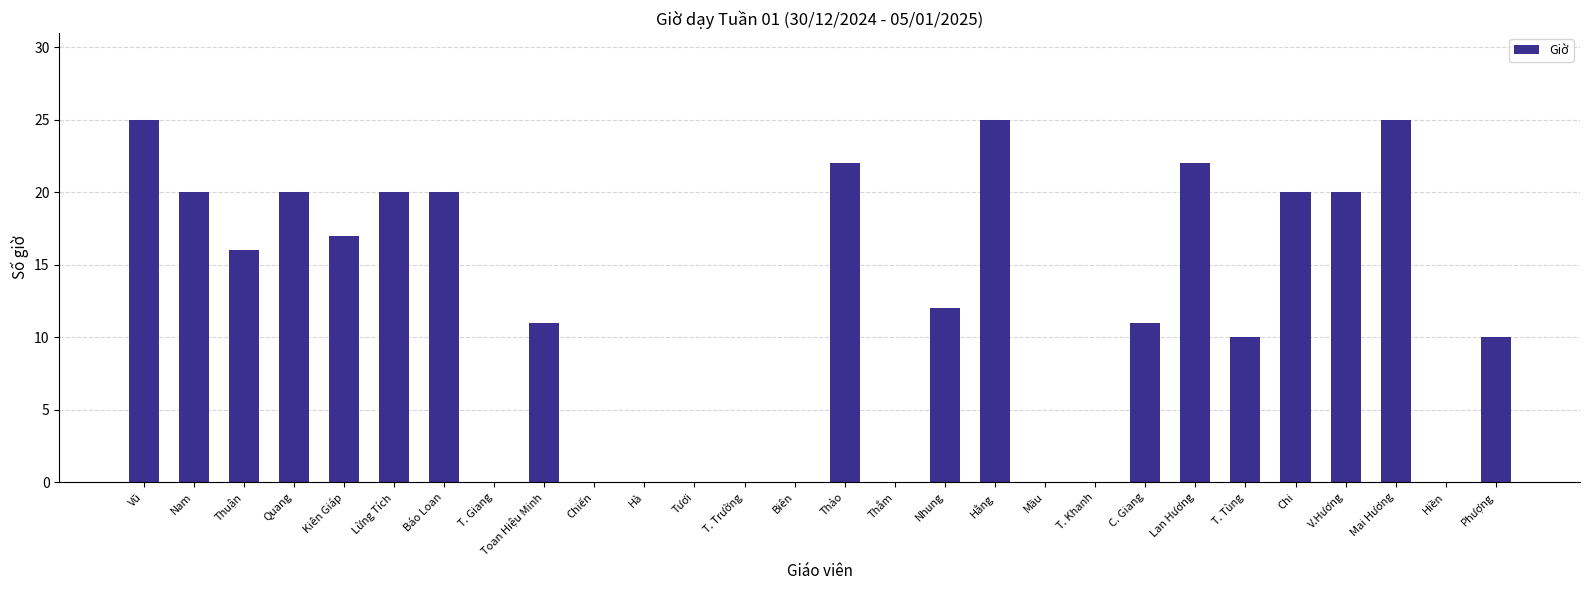

Where is the data nearest to the value 12?

Nhung